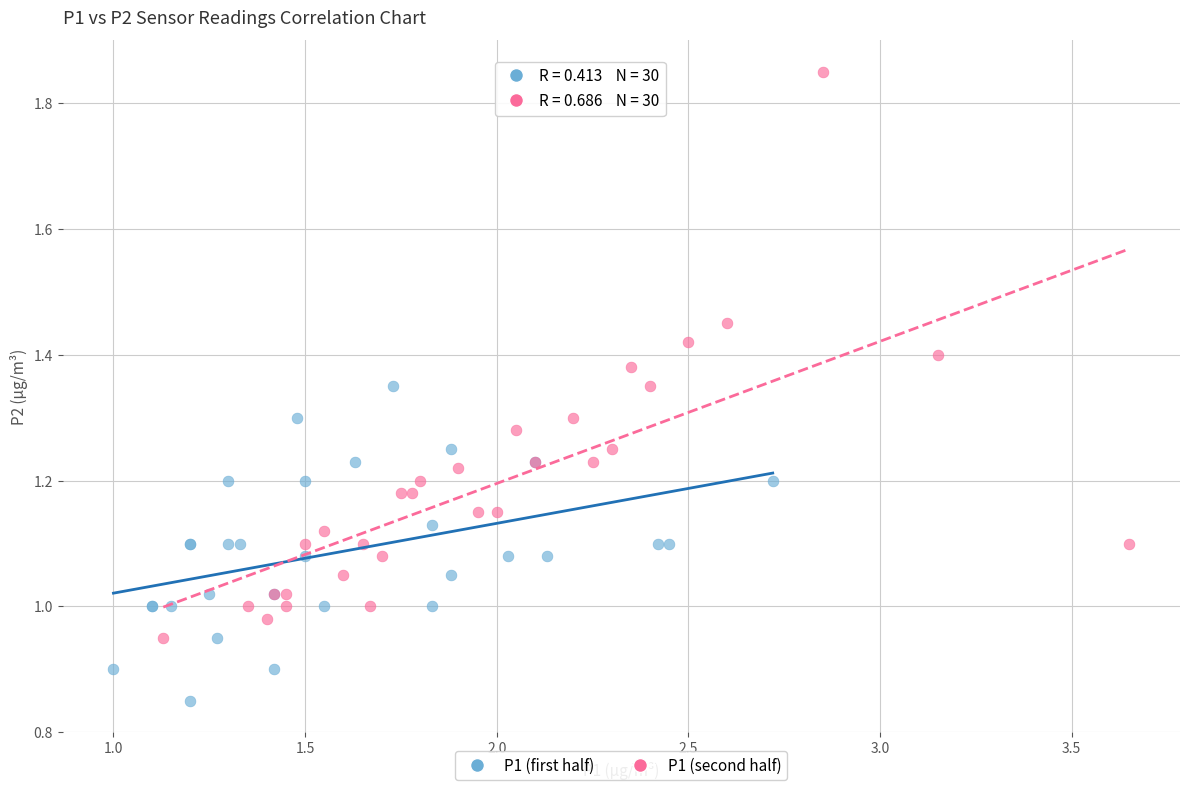

Which series has the largest Y range (max minus min)?

P1 (second half)